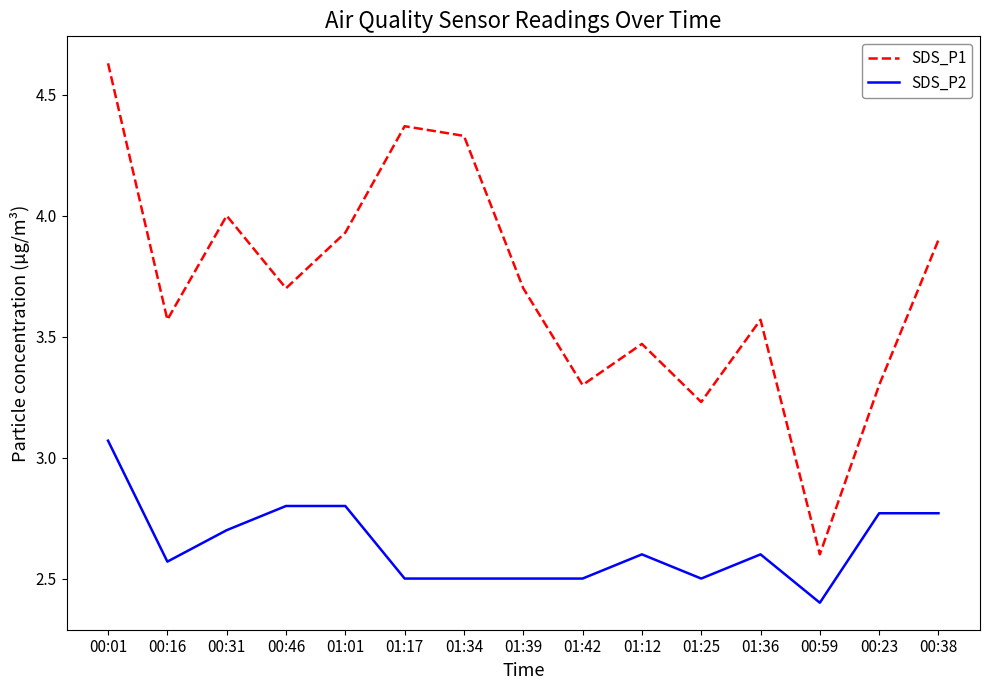

What position from the right is 00:16?

14